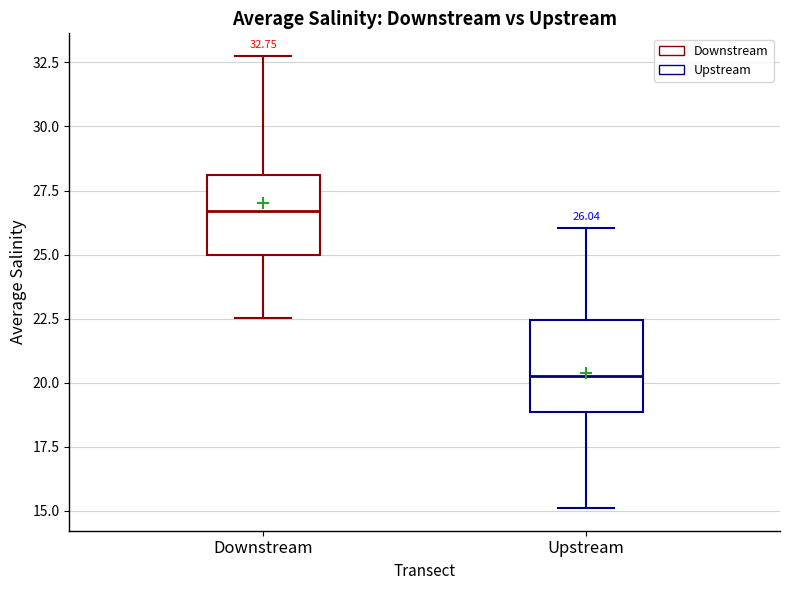

Which box has the lowest median line?

Upstream